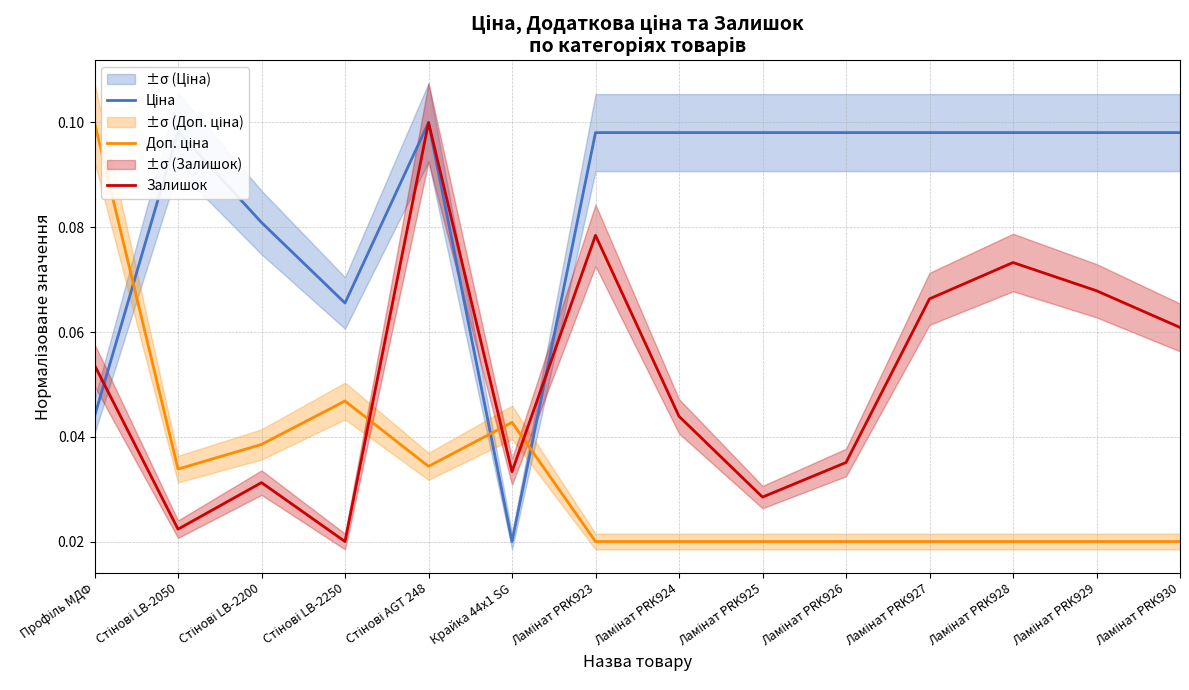

What is the average value of the Залишок series?

0.1